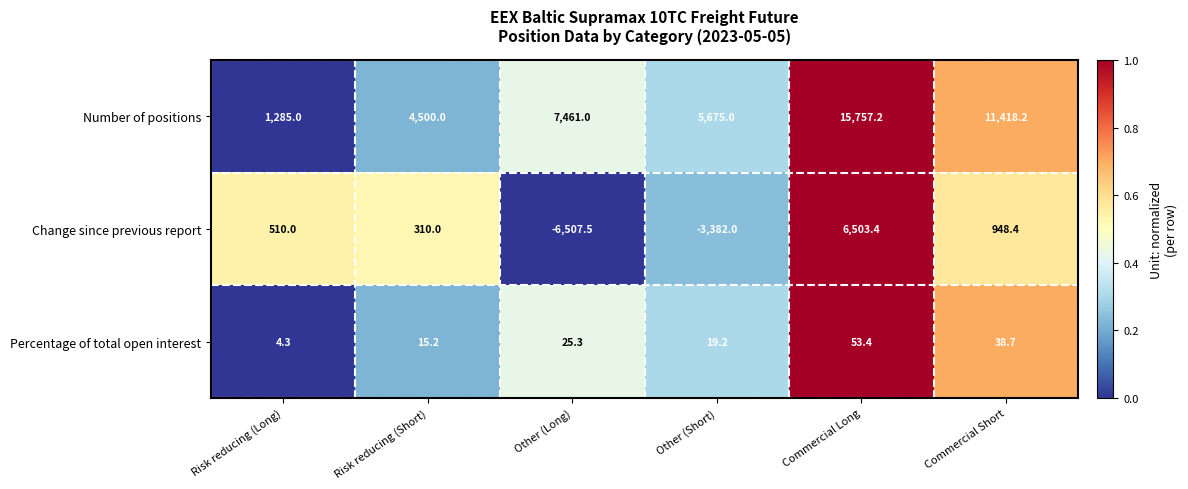

What is the difference between the Change since previous report values at Commercial Long and Other (Long)?

13010.9